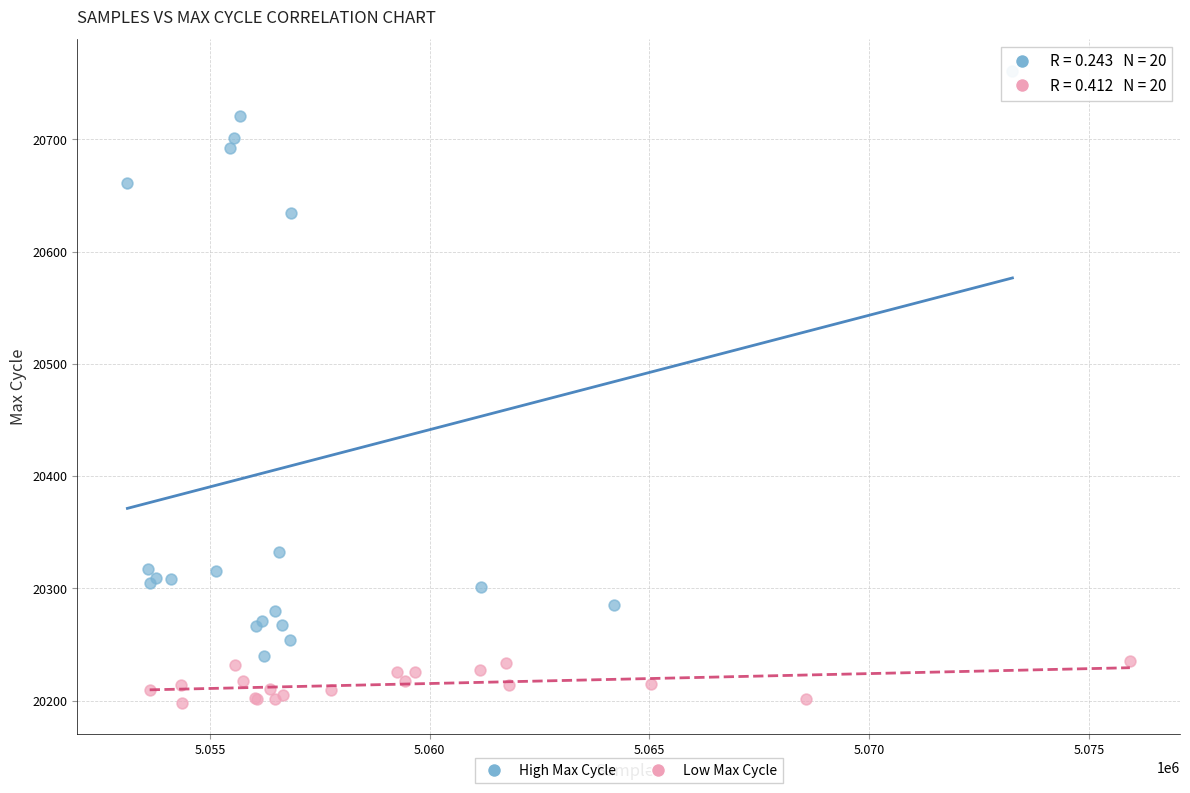

Which series contains the highest Y value?

High Max Cycle